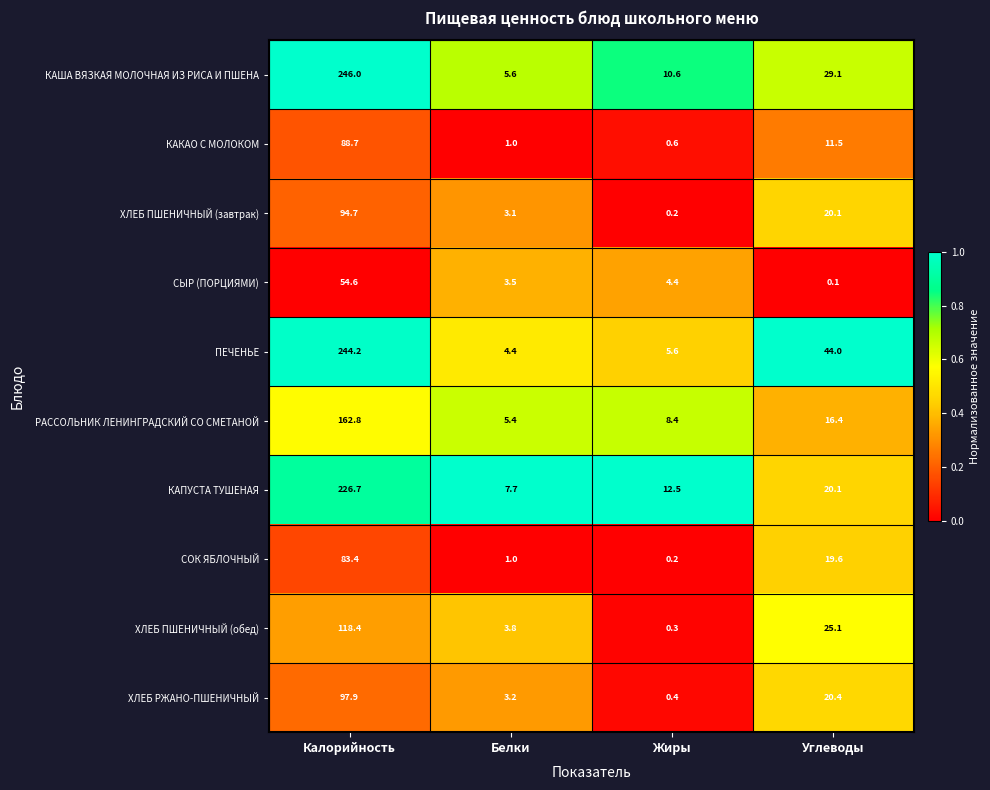

What is the sum of the КАКАО С МОЛОКОМ values at Углеводы and Жиры?

12.1